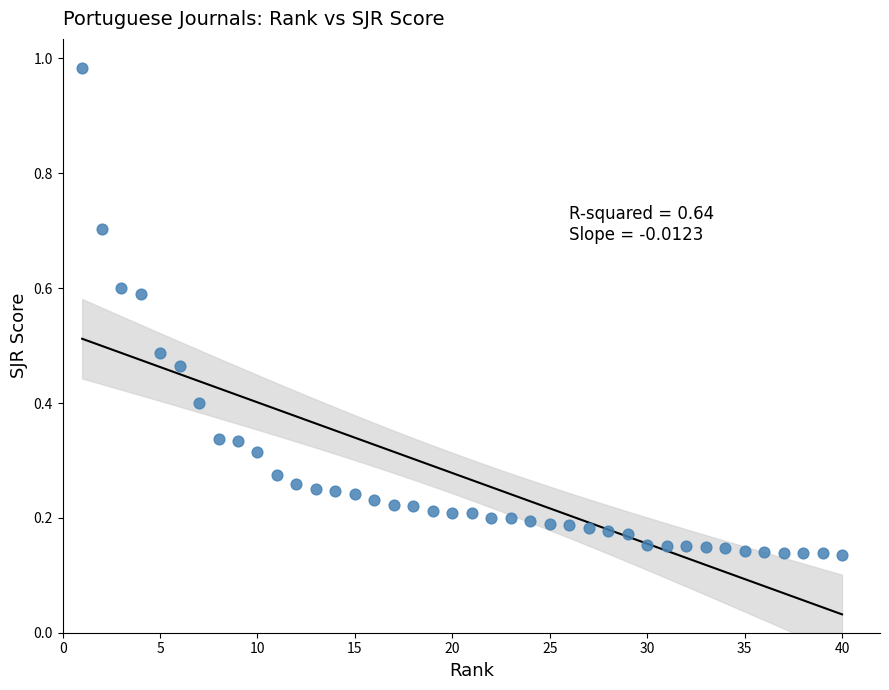

What is the range of Y values (max minus min)?

0.8